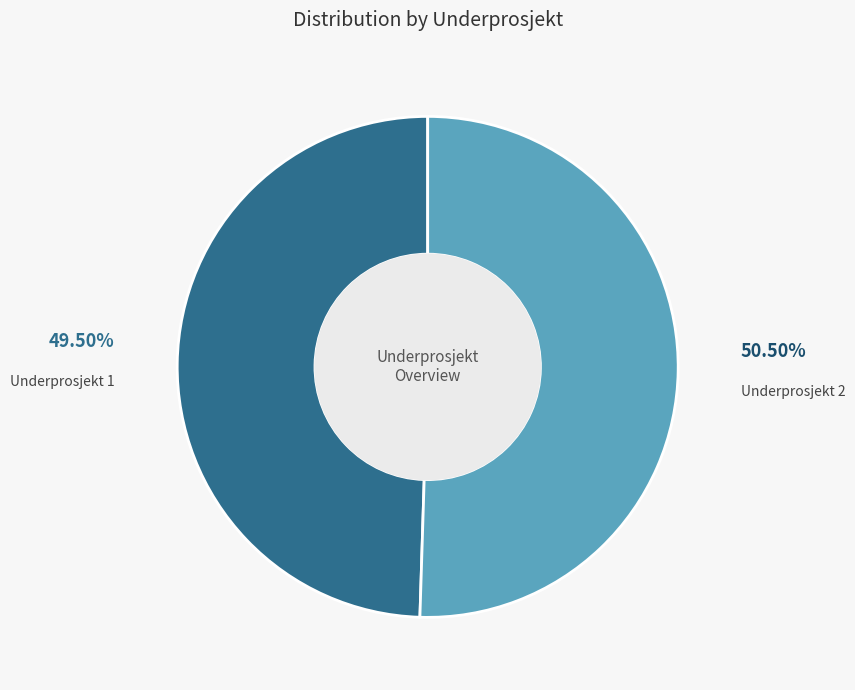

How many slices are in this pie chart?

2